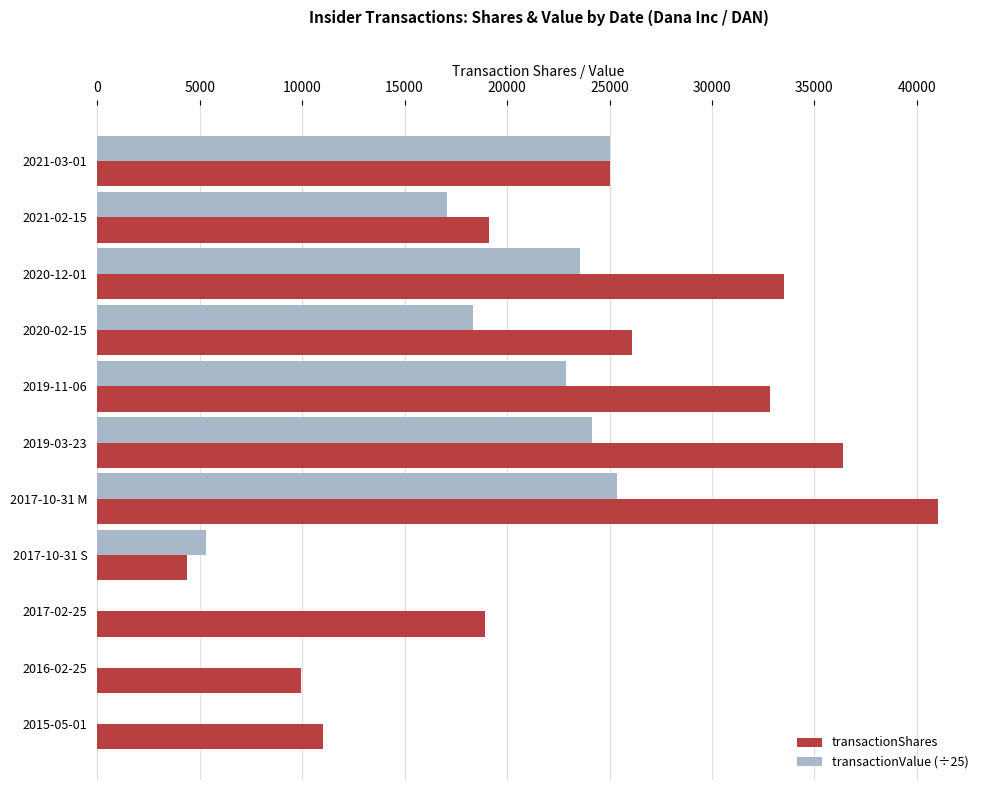

Is the value of transactionShares at 2019-03-23 greater than the value of transactionValue (÷25) at 2020-02-15?

Yes